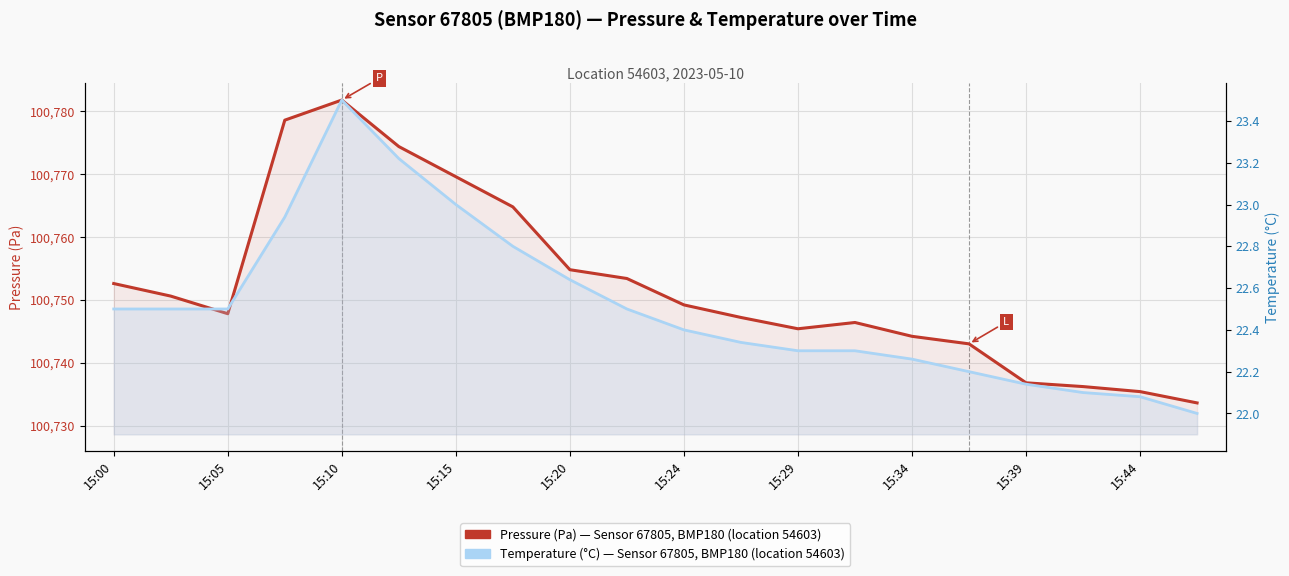

Rank the series by their average value, from highest to lowest.

Pressure (Pa) — Sensor 67805, BMP180, Temperature (°C) — Sensor 67805, BMP180